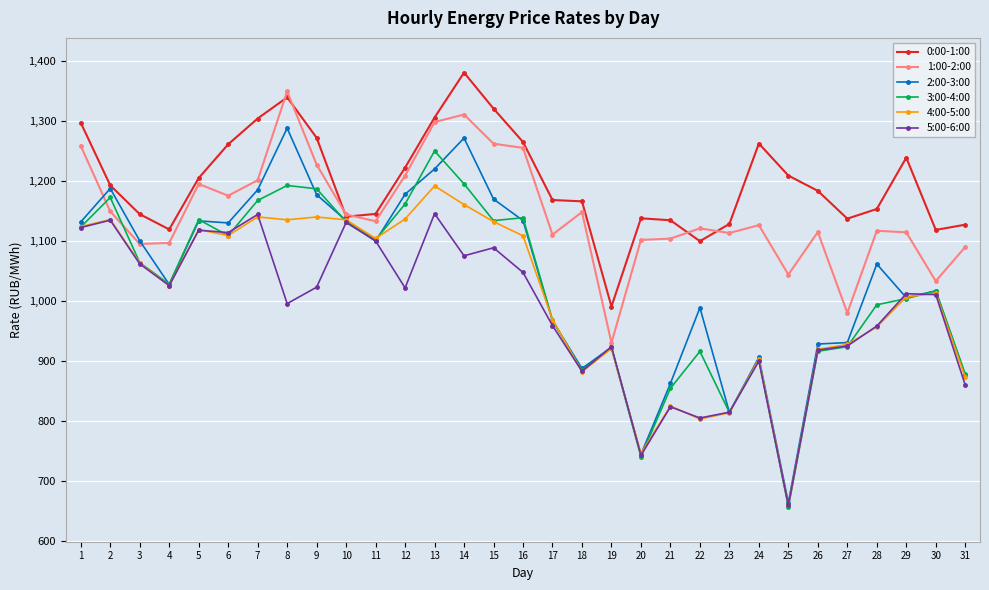

Where is the first local maximum for 2:00-3:00?

2